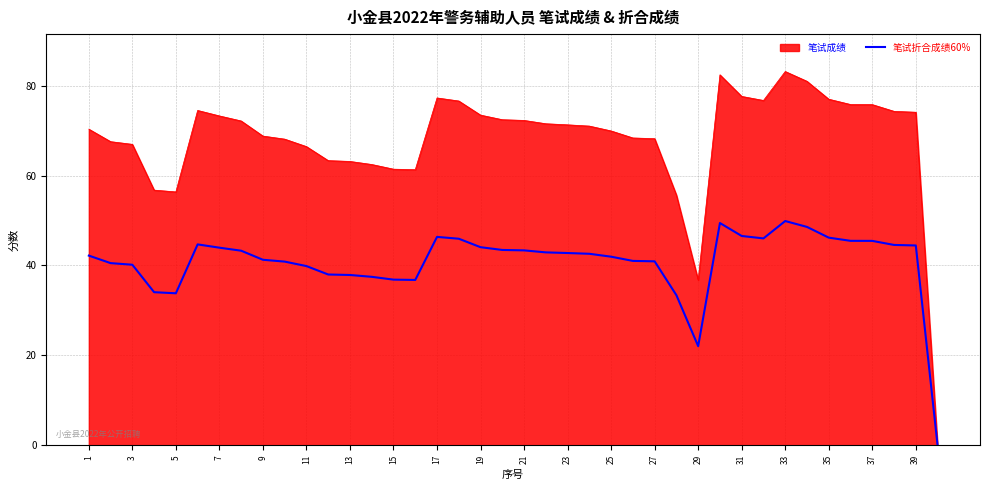

Rank the series by their average value, from highest to lowest.

笔试成绩, 笔试折合成绩60%